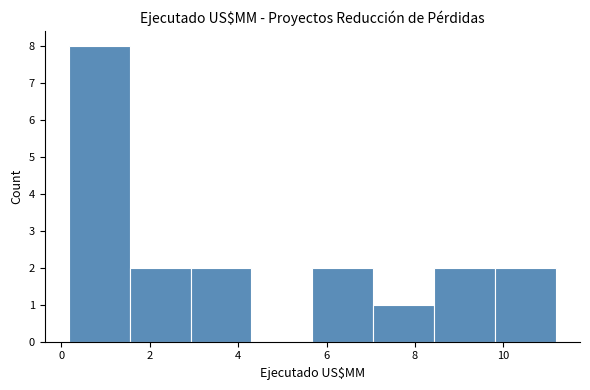

Over which range of the x-axis is the bar tallest?

0.2 to 1.6